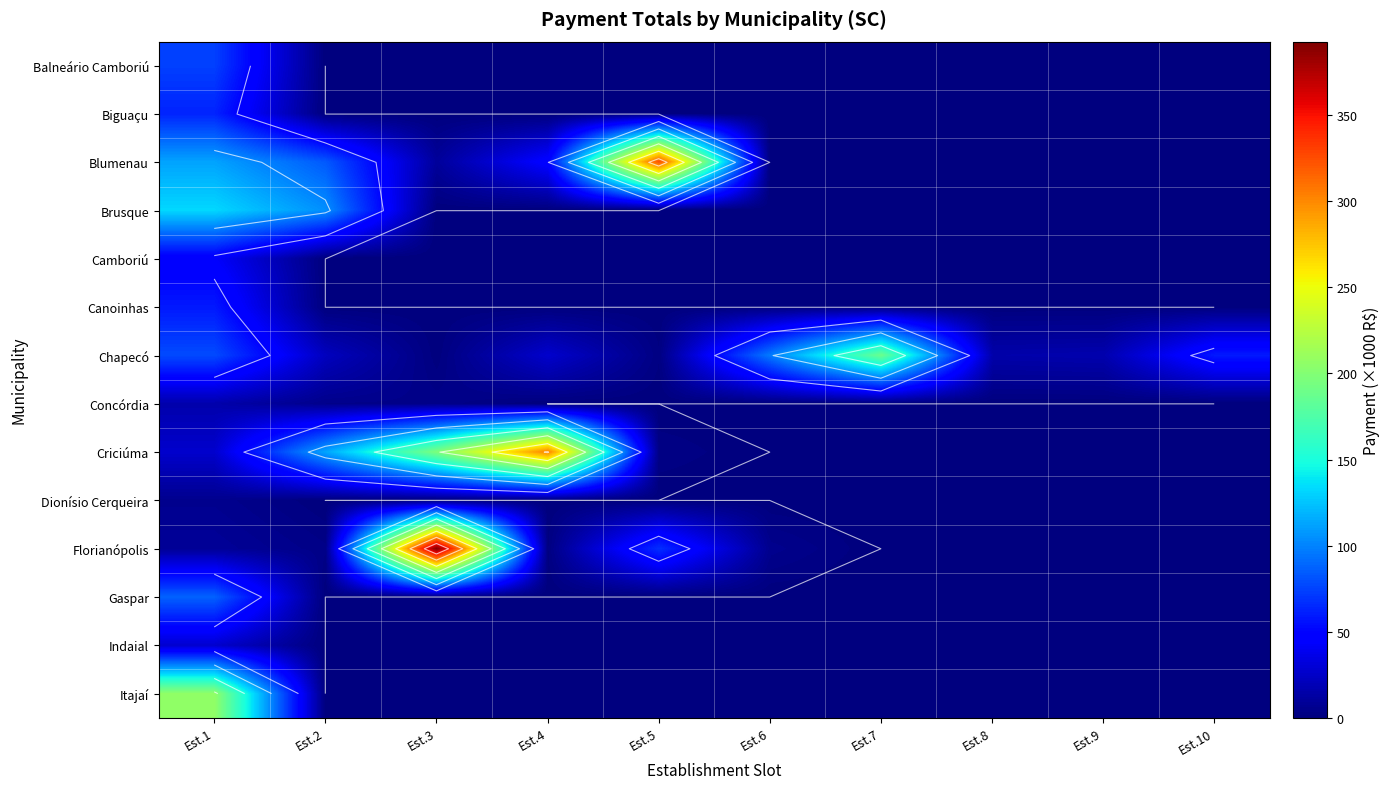

Which label corresponds to the largest value in the chart?

Est.3